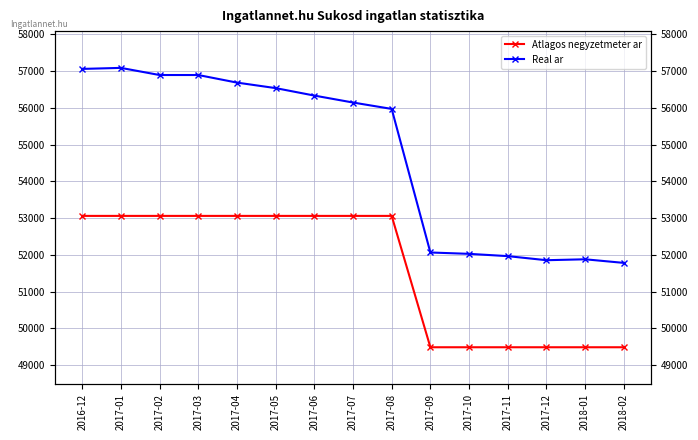

Rank the series by their average value, from highest to lowest.

Real ar, Atlagos negyzetmeter ar